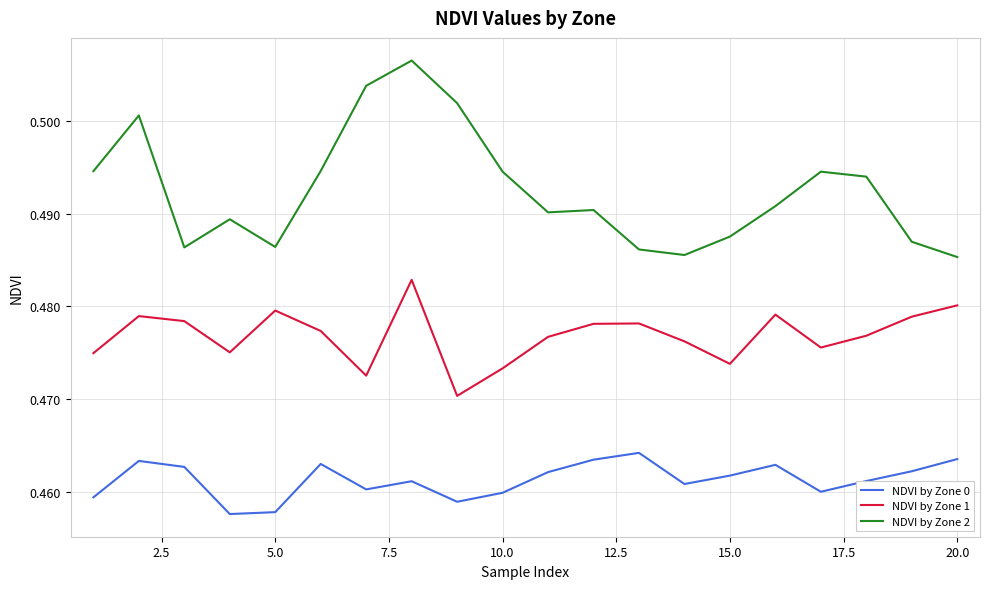

True or false: NDVI by Zone 2 and NDVI by Zone 1 intersect in this chart.

False